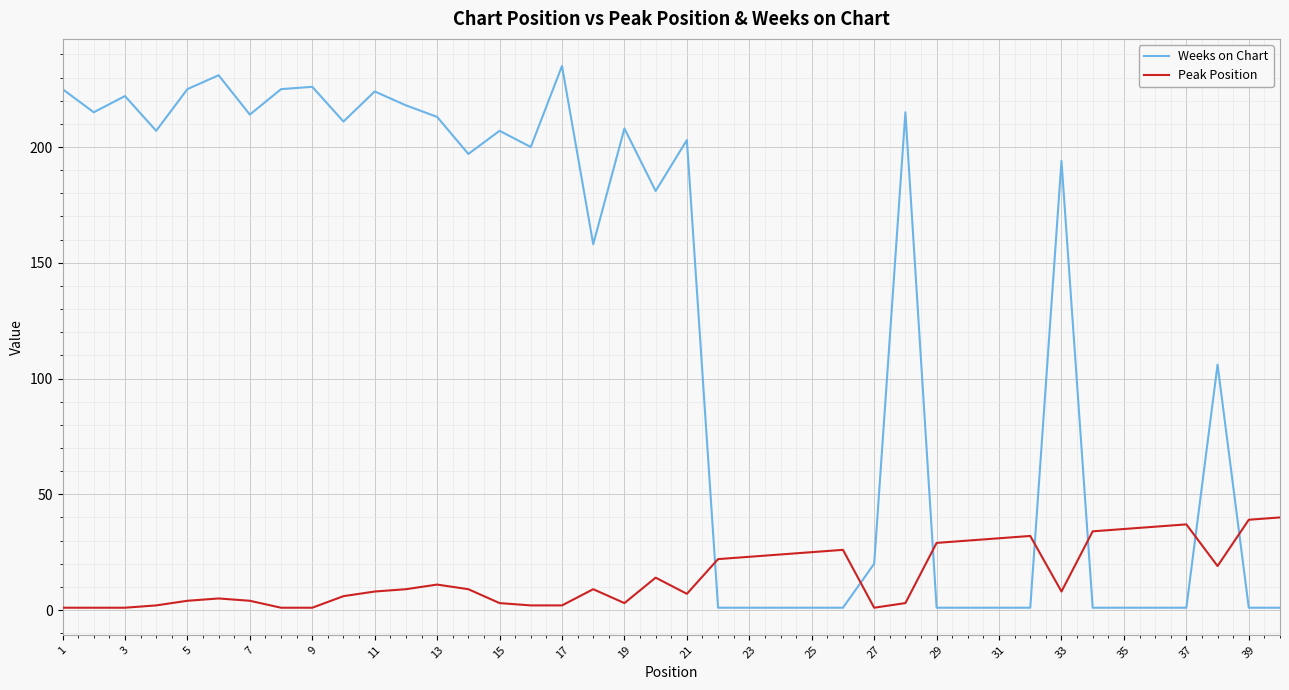

What is the maximum value shown in the chart?

235